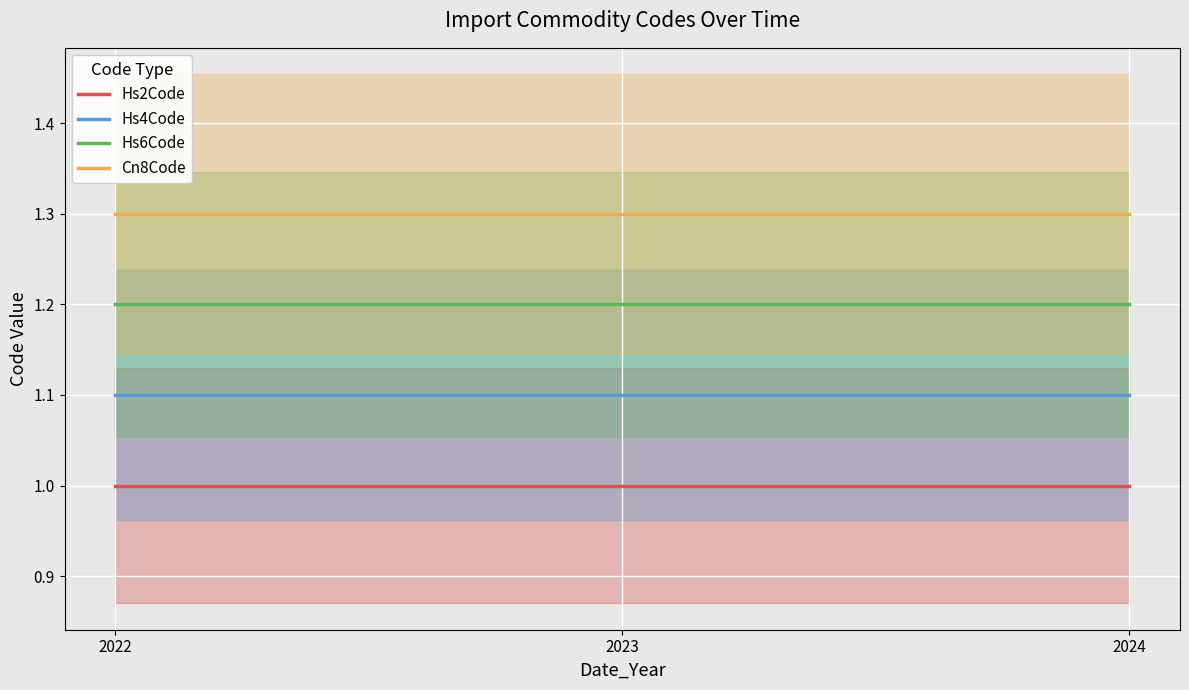

Rank the series by their average value, from lowest to highest.

Hs2Code, Hs4Code, Hs6Code, Cn8Code